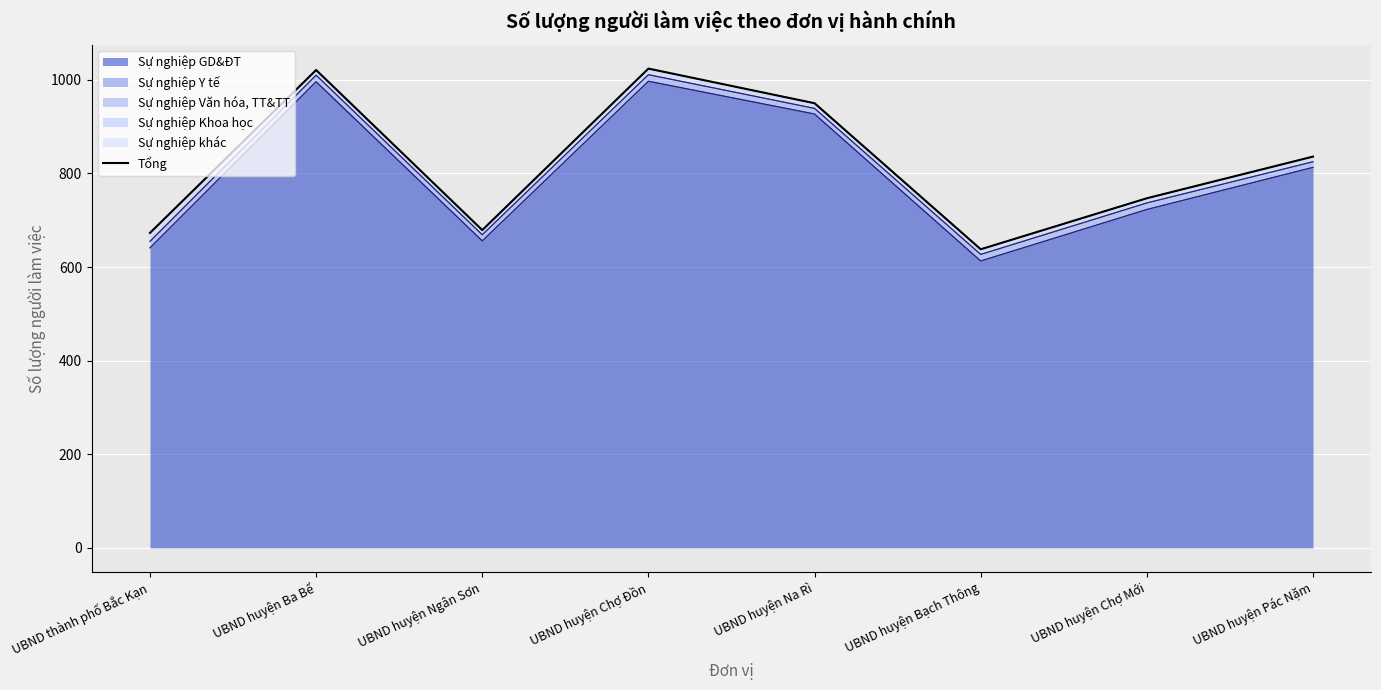

Where is the data nearest to the value 831?

UBND huyện Pác Nặm